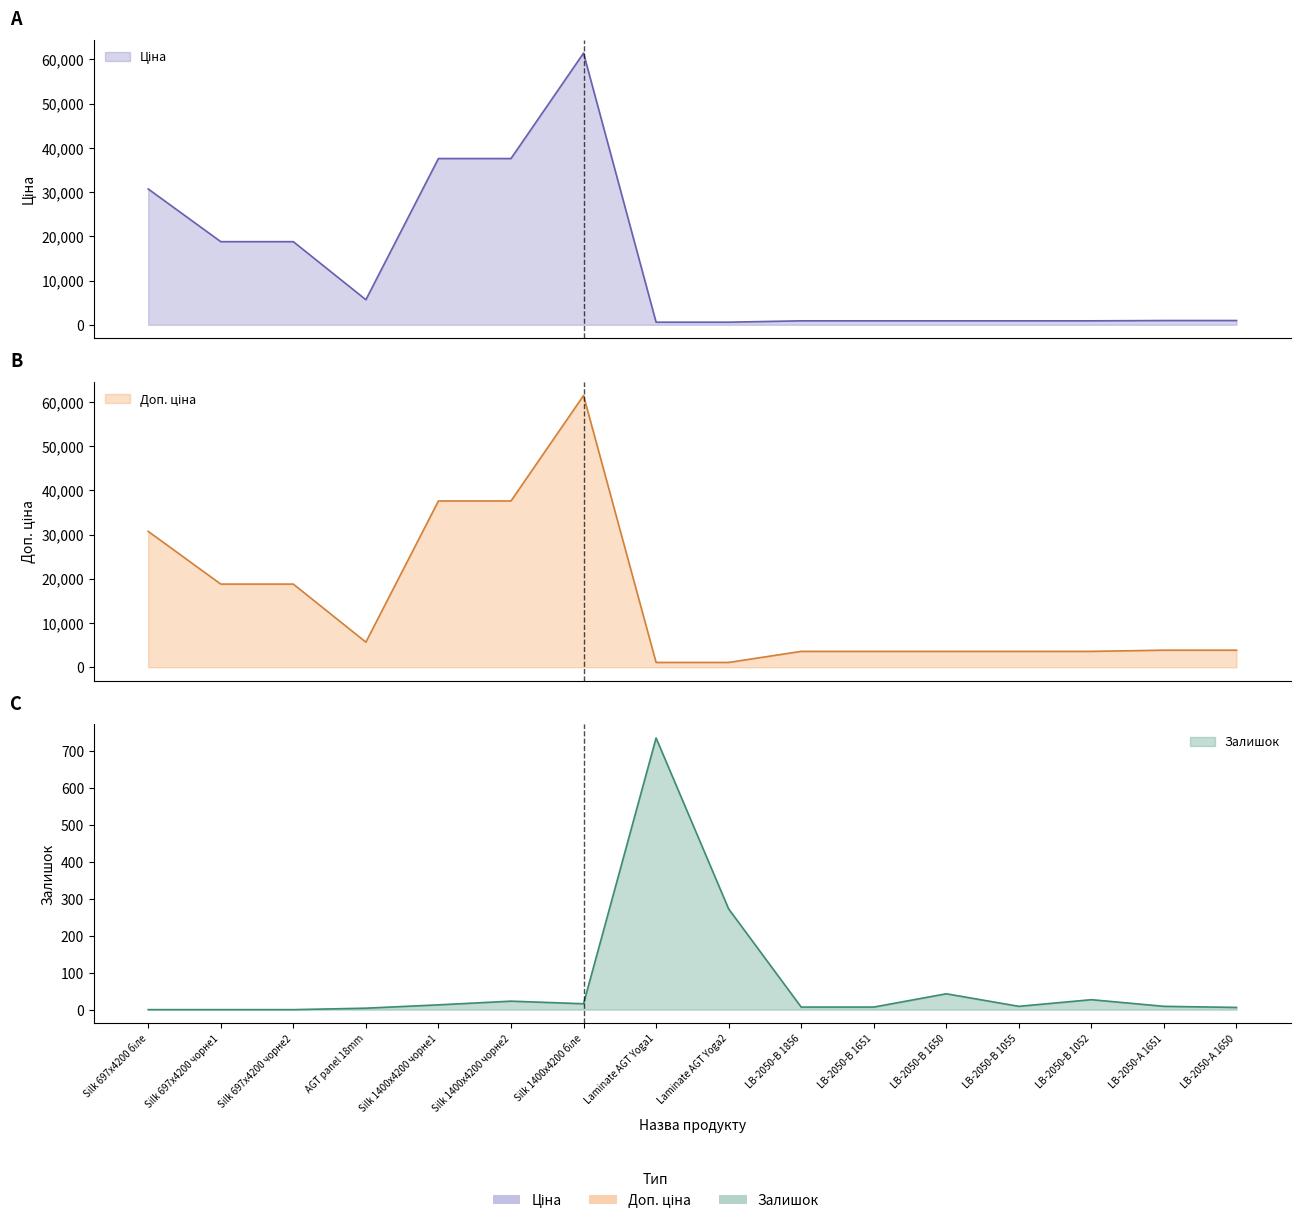

Rank the series at Silk 697x4200 чорне2 from highest to lowest value.

Ціна, Доп. ціна, Залишок